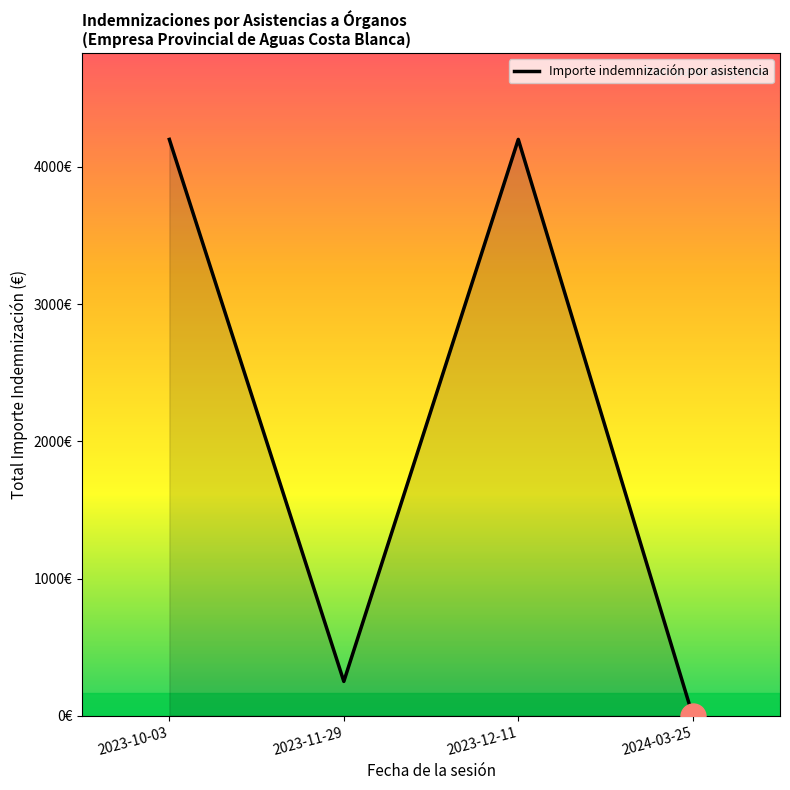

How many points are lower than both their immediate neighbors (excluding endpoints)?

1